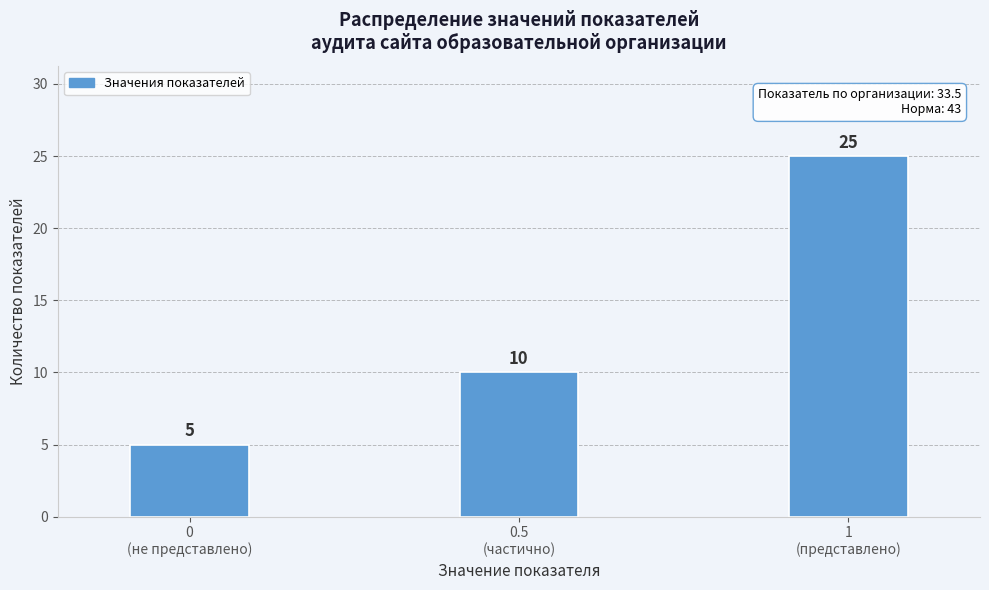

Reading left to right, list all the values displayed in this chart.

5	10	25